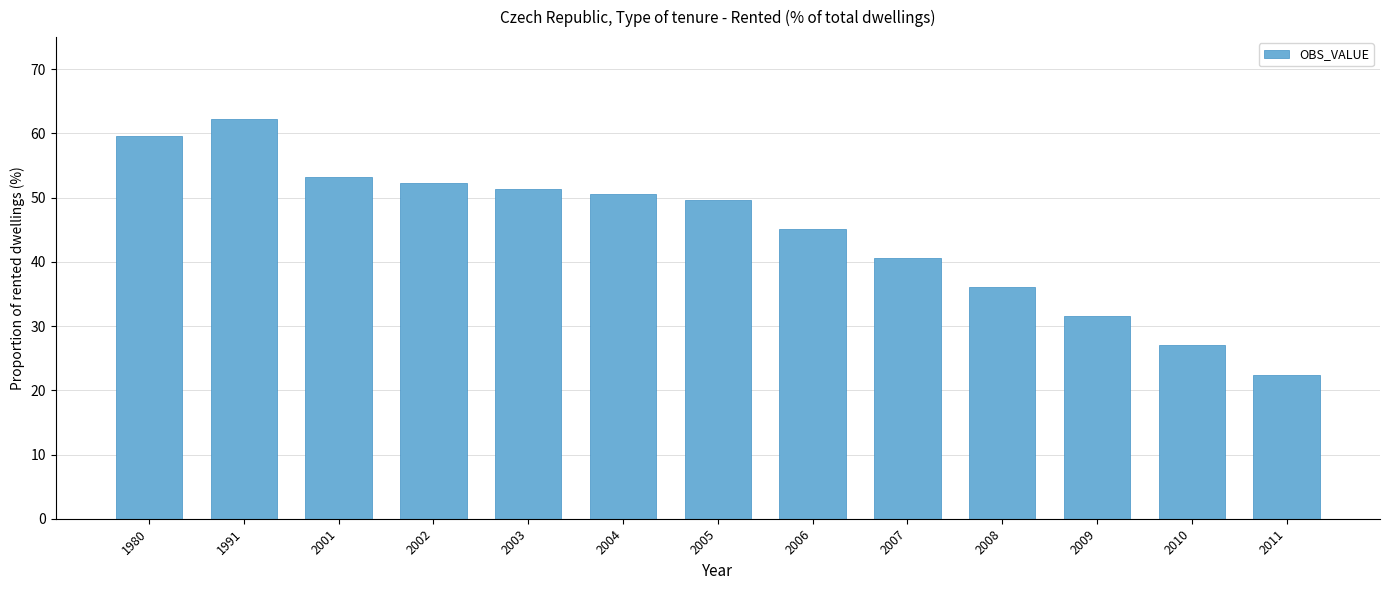

What is the change in value from 2007 to 2008?

-4.5